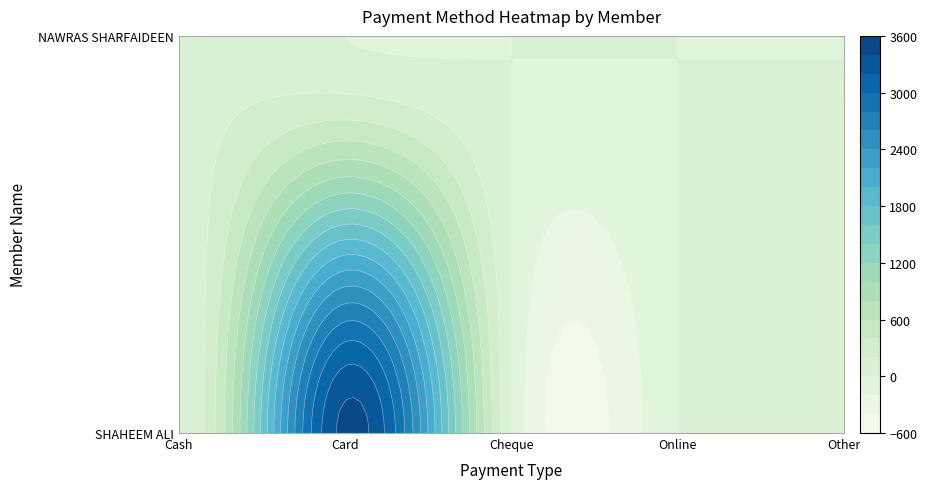

At Other, list the series in order from largest to smallest.

SHAHEEM ALI, NAWRAS SHARFAIDEEN